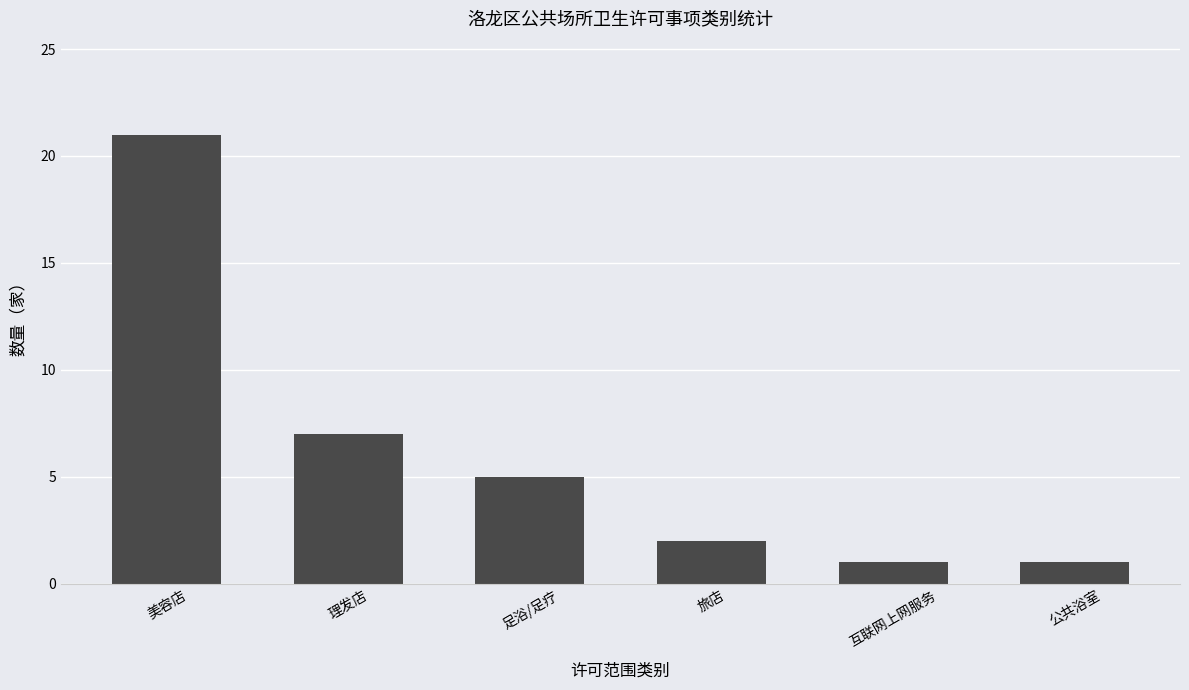

Does the chart contain any negative values?

No